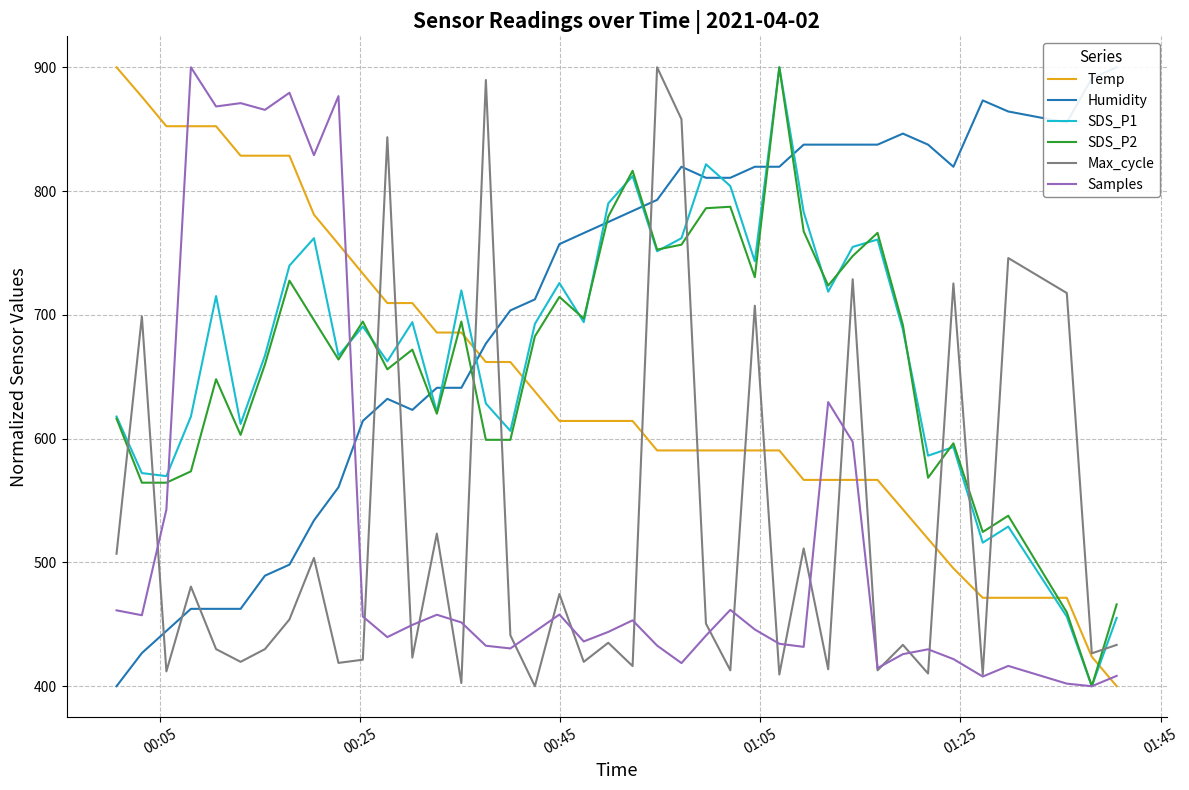

What is the minimum value for Samples?

400.0